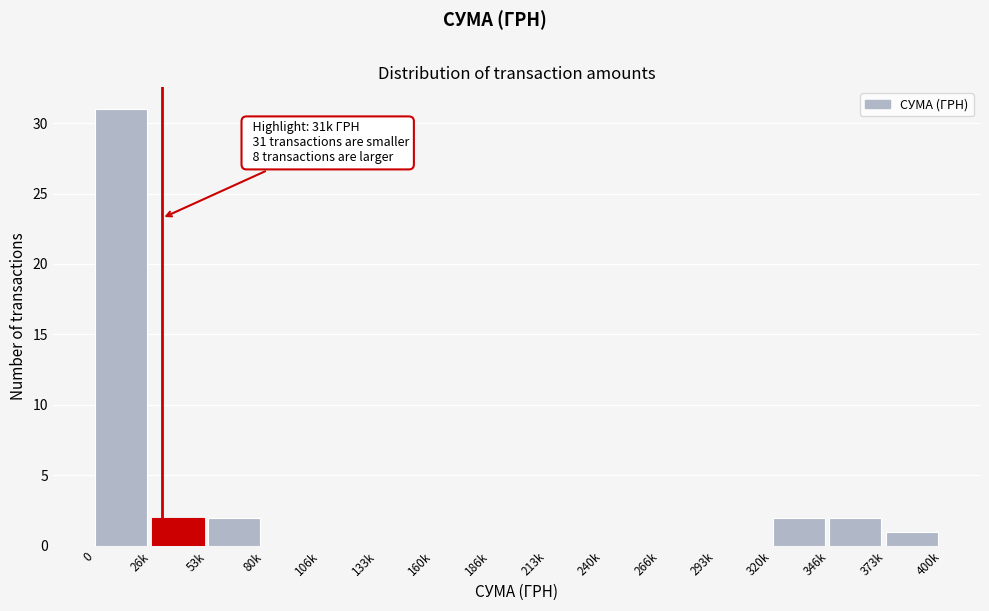

Reading right to left, what are all the values shown in this chart?

373k=1	346k=2	320k=2	293k=0	266k=0	240k=0	213k=0	186k=0	160k=0	133k=0	106k=0	80k=0	53k=2	26k=2	0=31